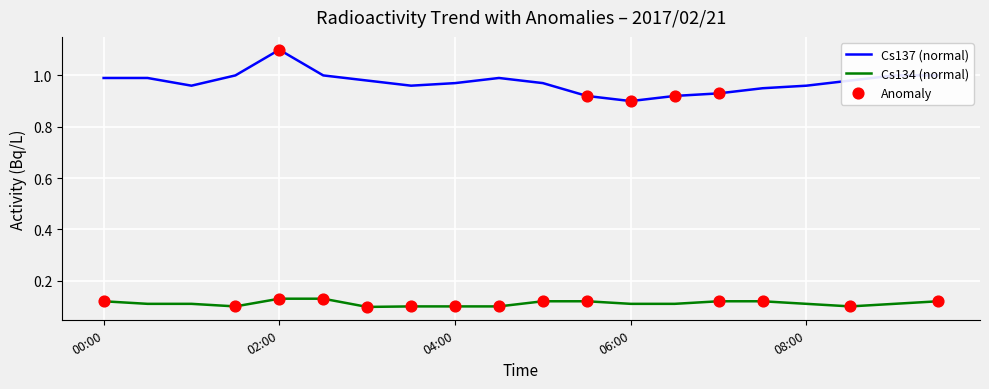

Which series has the largest total across all categories?

Cs137 (normal)